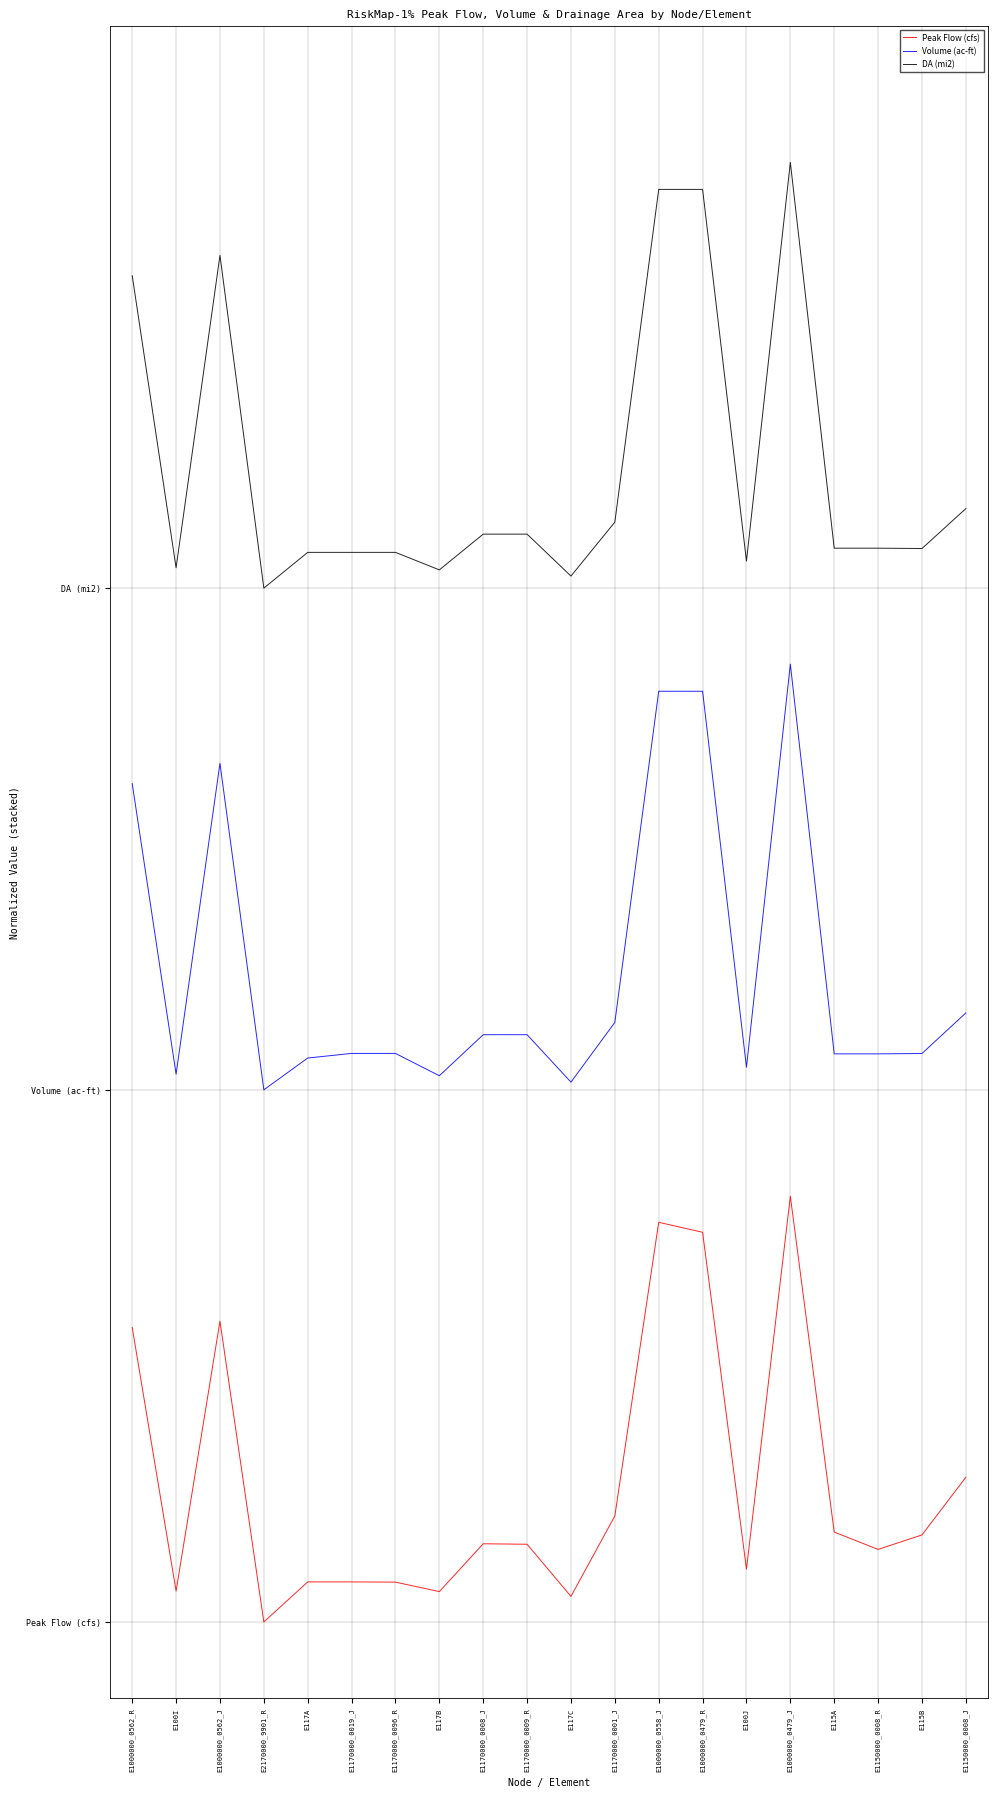

In Peak Flow (cfs), how many points are higher than both neighbors (excluding endpoints)?

4